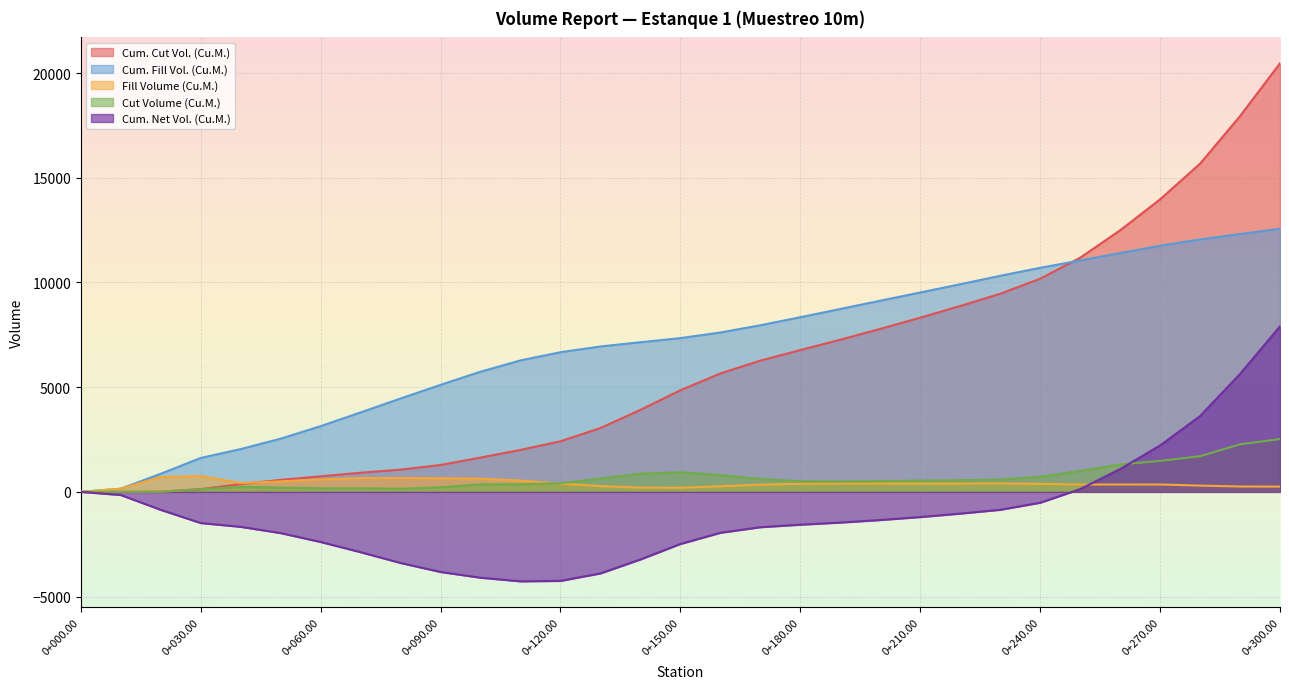

Which series has the widest spread of values?

Cum. Cut Vol. (Cu.M.)